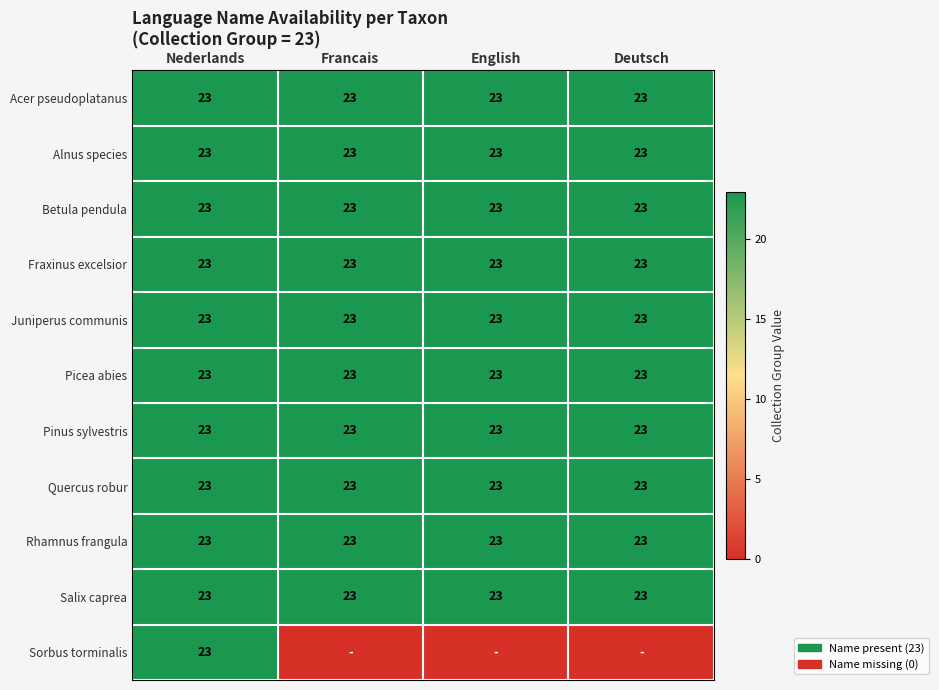

What is the total value across all series at Nederlands?

253